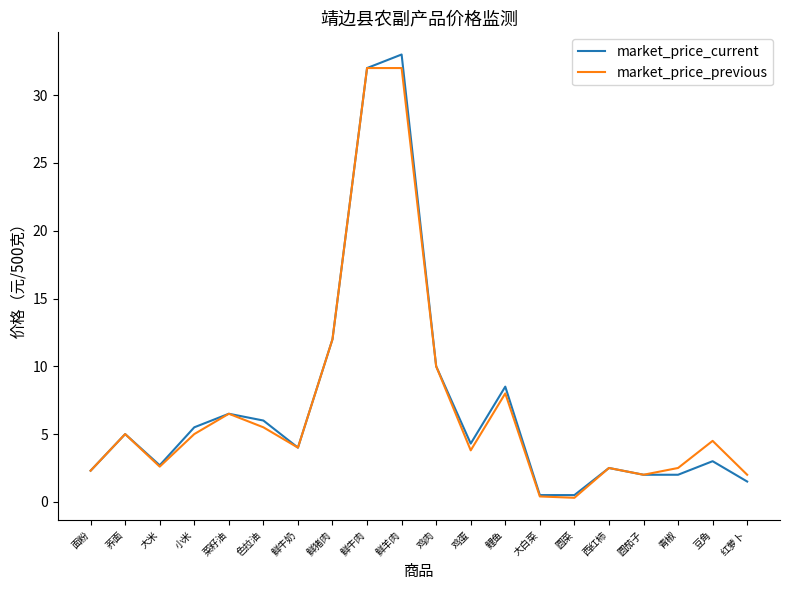

At which category does market_price_current reach its first local valley?

大米